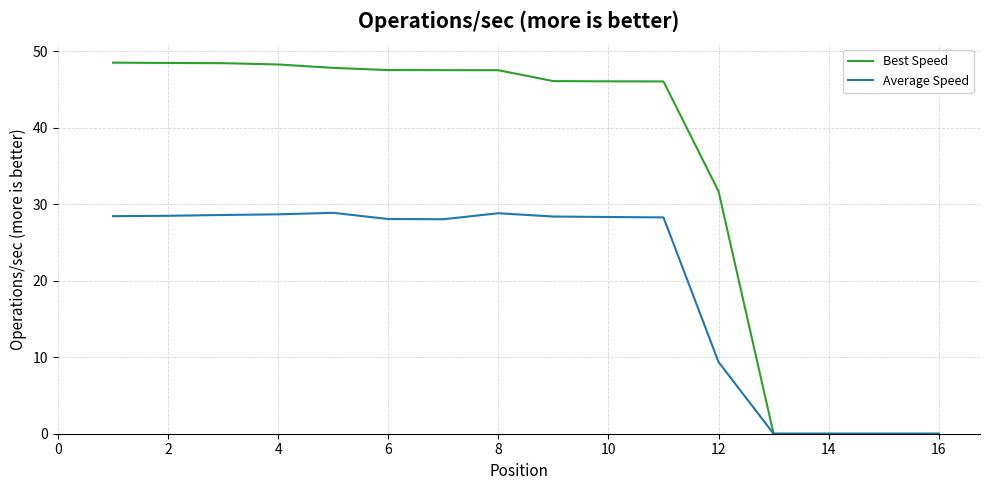

List the series in order of their overall mean, lowest first.

Average Speed, Best Speed